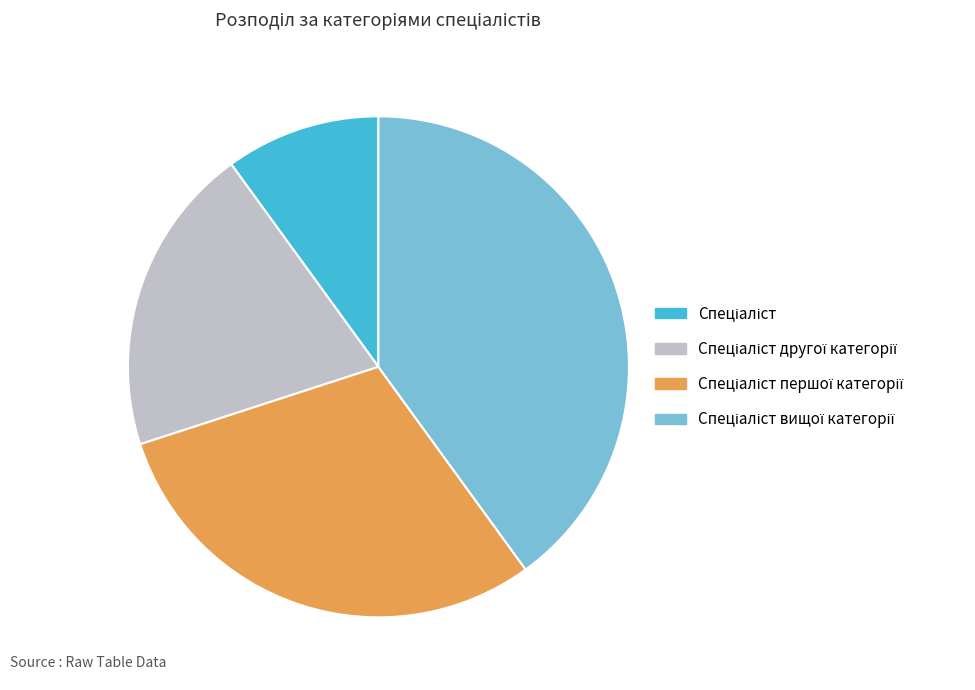

Is there a majority slice in this chart?

No